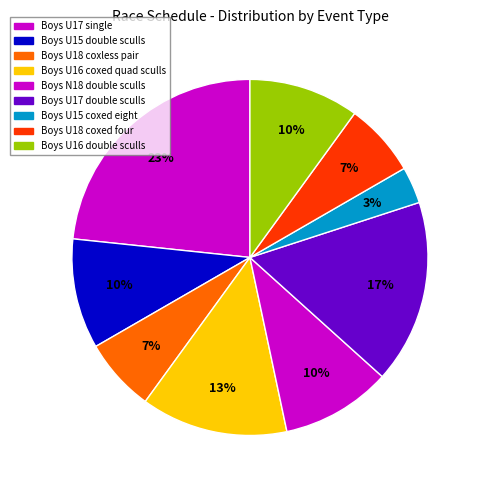

Rank the categories by value from lowest to highest.

Boys U15 coxed eight, Boys U18 coxed four, Boys U18 coxless pair, Boys U15 double sculls, Boys N18 double sculls, Boys U16 double sculls, Boys U16 coxed quad sculls, Boys U17 double sculls, Boys U17 single